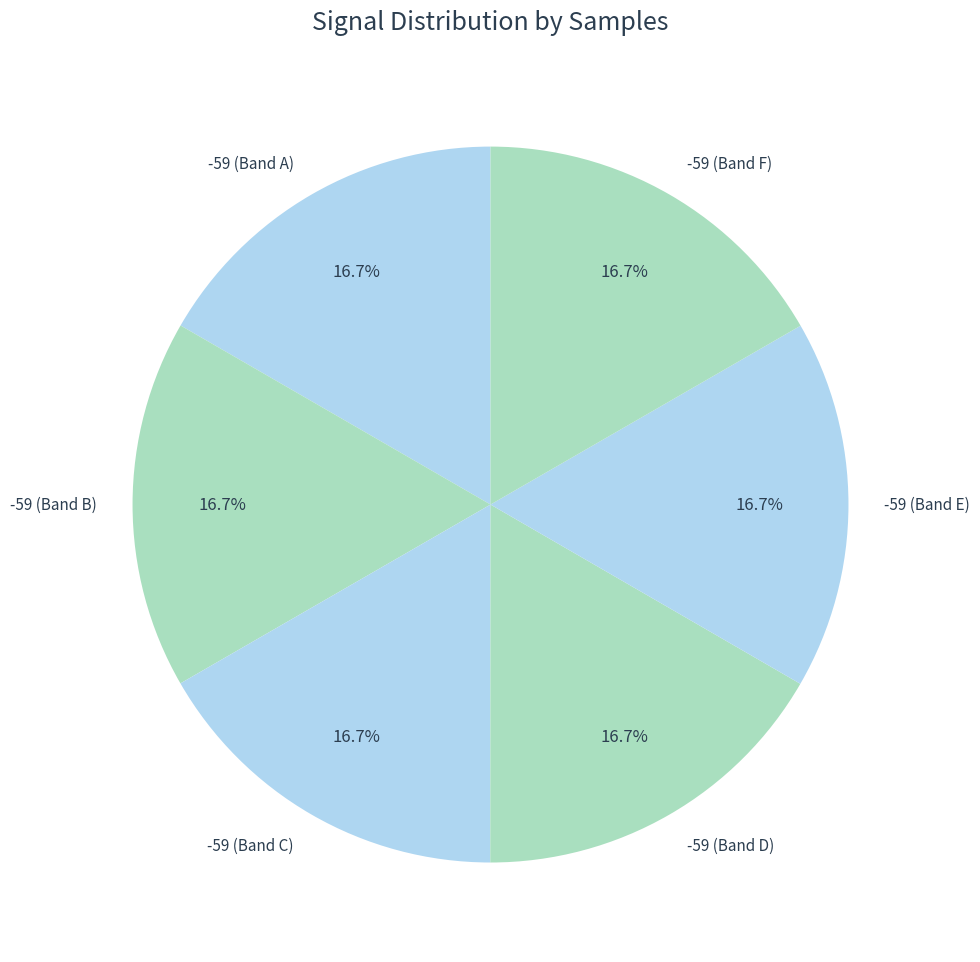

Approximately how many times larger is the value at -59 (Band B) compared to -59 (Band C)?

1.0